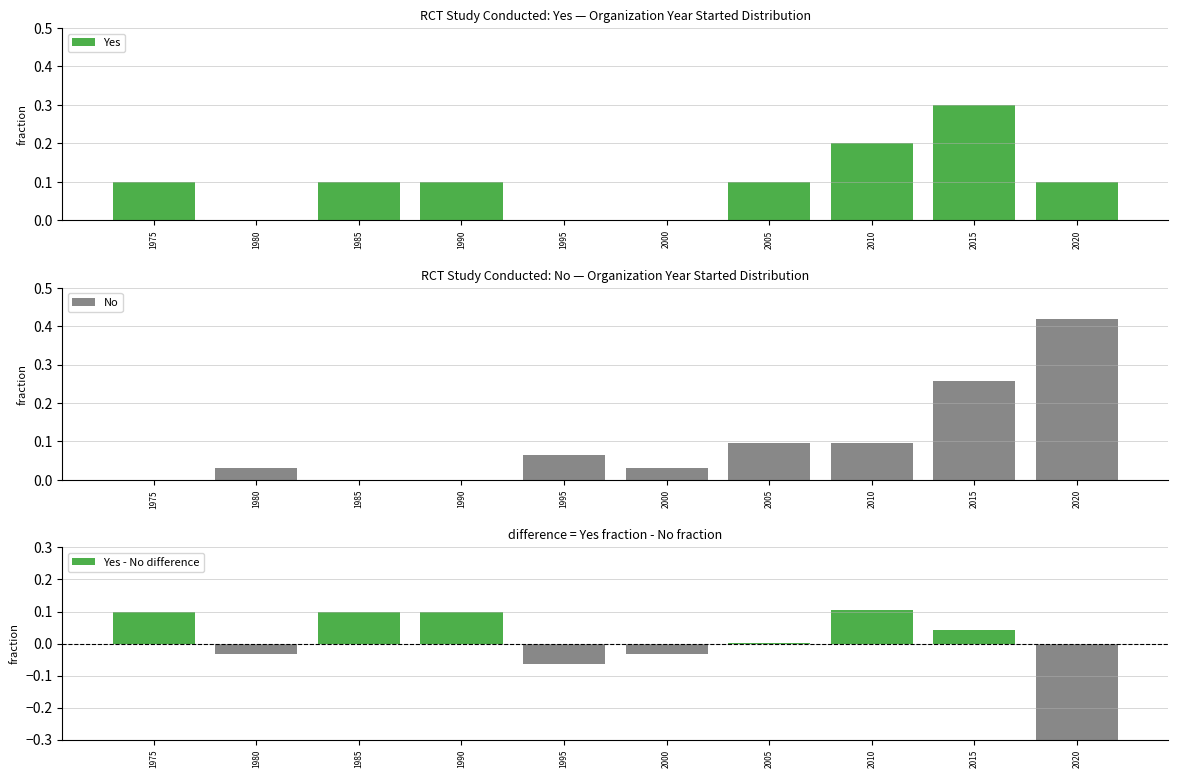

How many values in the Yes - No difference series exceed 0?

6